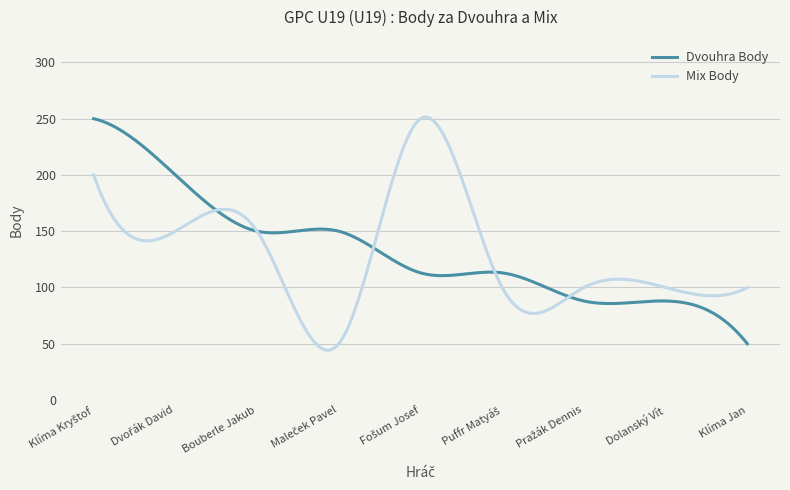

What is the maximum value shown in the chart?

251.5